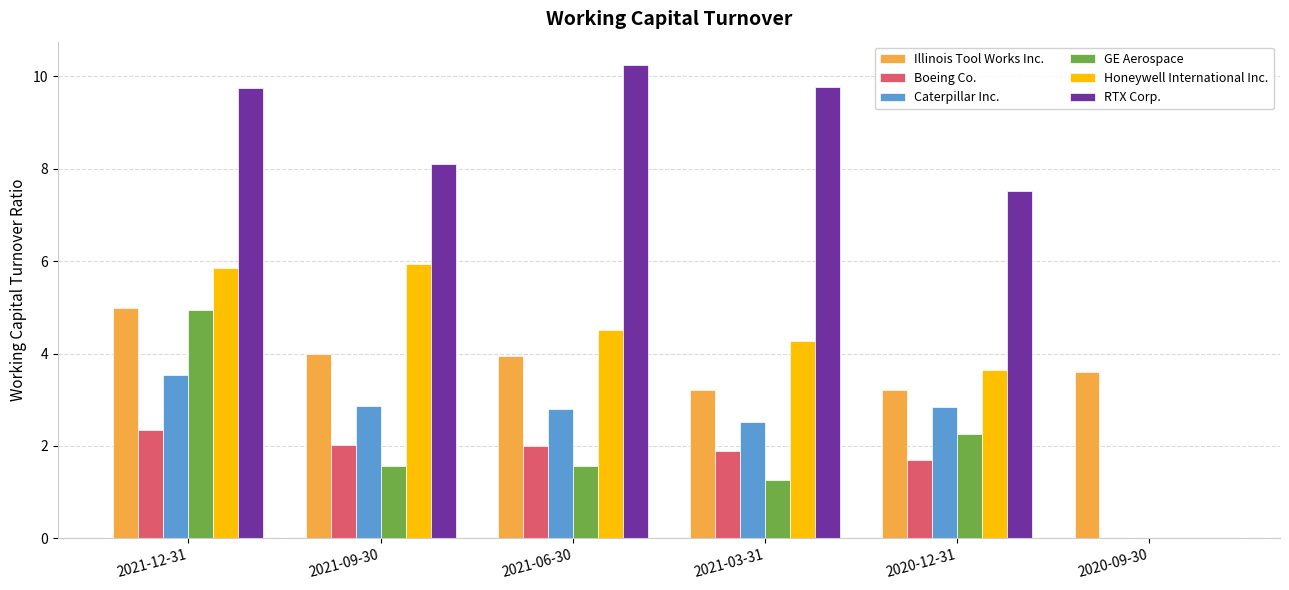

Which category has the highest value in the Boeing Co. series?

2021-12-31